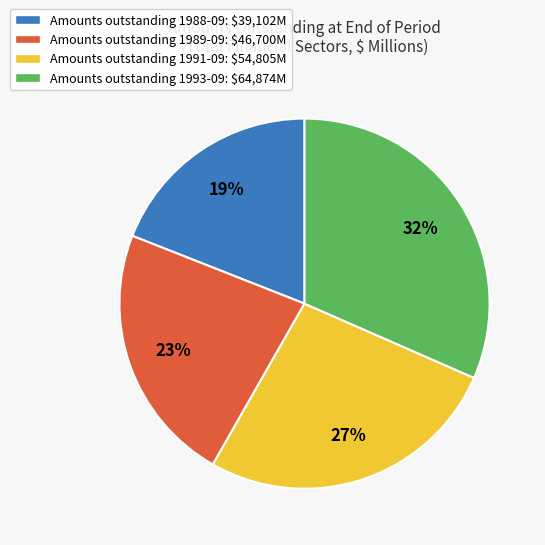

True or false: Amounts outstanding 1988-09: $39,102M accounts for 6% of the total.

False